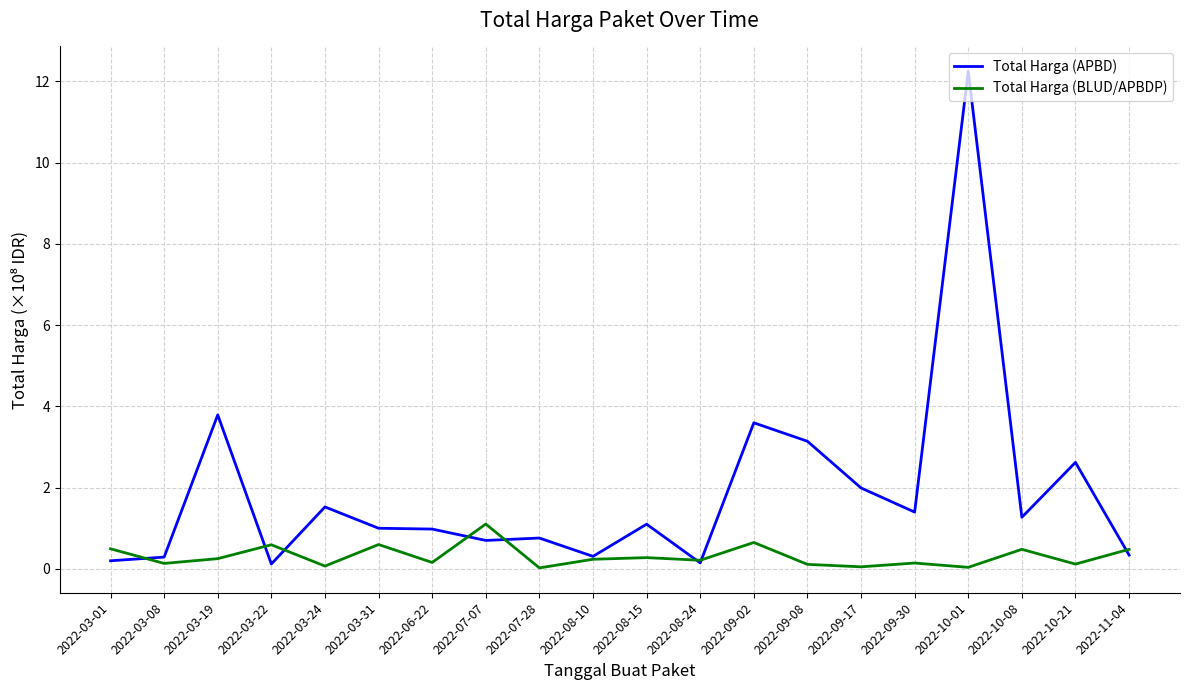

True or false: Total Harga (APBD) has a value of 1.8 at 2022-10-21.

False